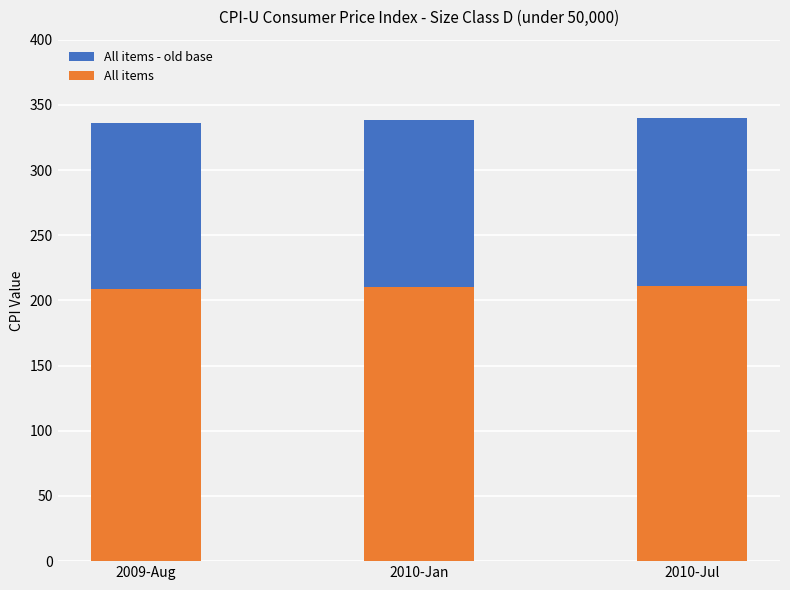

What is the label of the 3rd bar from the left?

2010-Jul